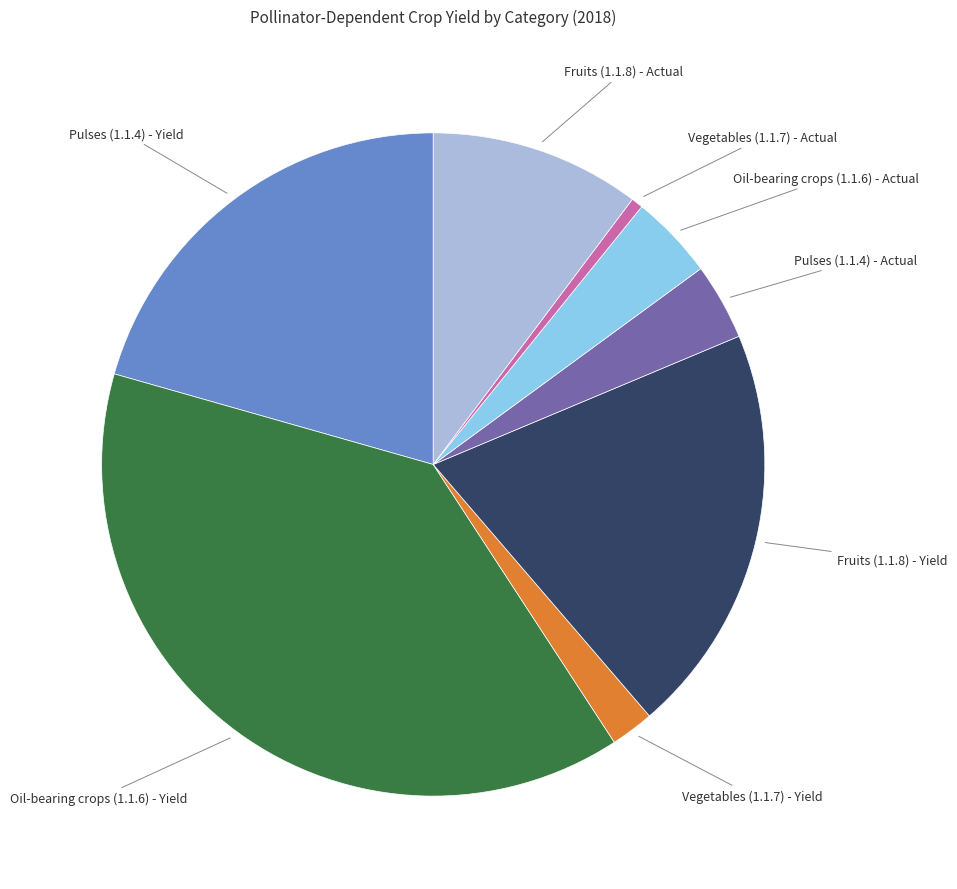

True or false: Vegetables (1.1.7) - Yield accounts for 2% of the total.

True